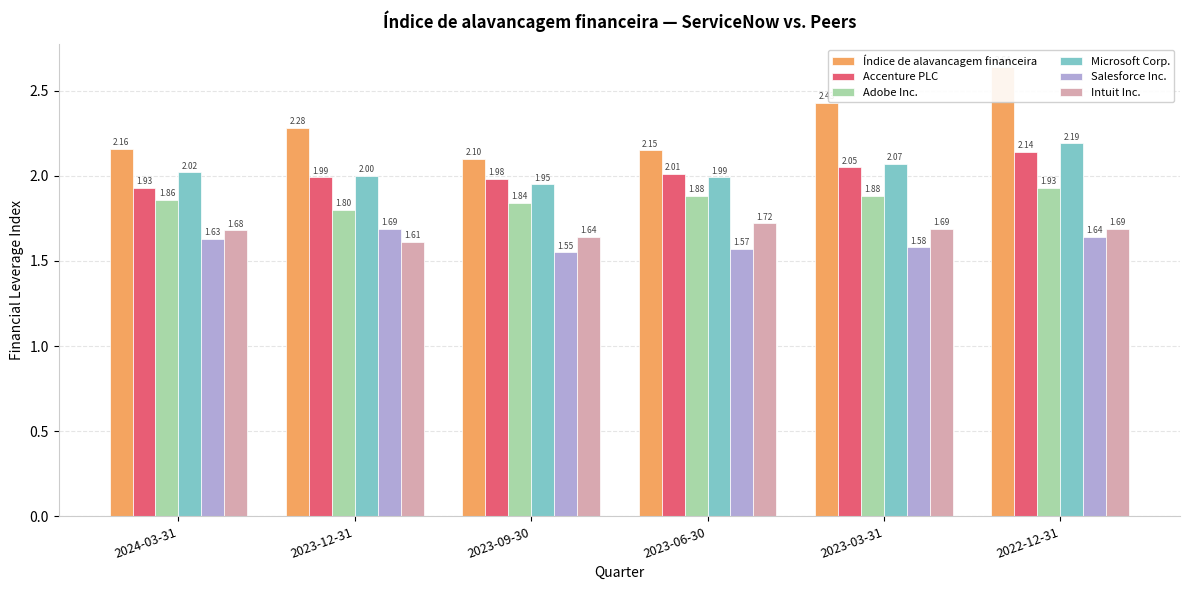

Reading left to right, extract all data points from this chart.

Índice de alavancagem financeira: 2024-03-31=2.2	2023-12-31=2.3	2023-09-30=2.1	2023-06-30=2.1	2023-03-31=2.4	2022-12-31=2.6
Accenture PLC: 2024-03-31=1.9	2023-12-31=2.0	2023-09-30=2.0	2023-06-30=2.0	2023-03-31=2.0	2022-12-31=2.1
Adobe Inc.: 2024-03-31=1.9	2023-12-31=1.8	2023-09-30=1.8	2023-06-30=1.9	2023-03-31=1.9	2022-12-31=1.9
Microsoft Corp.: 2024-03-31=2.0	2023-12-31=2.0	2023-09-30=1.9	2023-06-30=2.0	2023-03-31=2.1	2022-12-31=2.2
Salesforce Inc.: 2024-03-31=1.6	2023-12-31=1.7	2023-09-30=1.6	2023-06-30=1.6	2023-03-31=1.6	2022-12-31=1.6
Intuit Inc.: 2024-03-31=1.7	2023-12-31=1.6	2023-09-30=1.6	2023-06-30=1.7	2023-03-31=1.7	2022-12-31=1.7